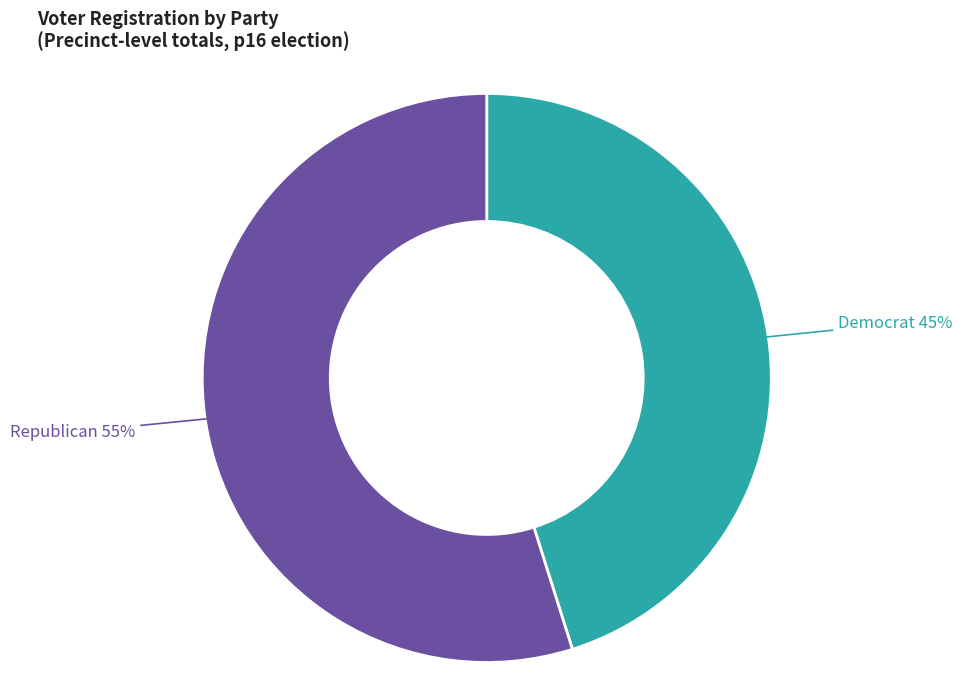

Does any single category account for the majority?

Yes